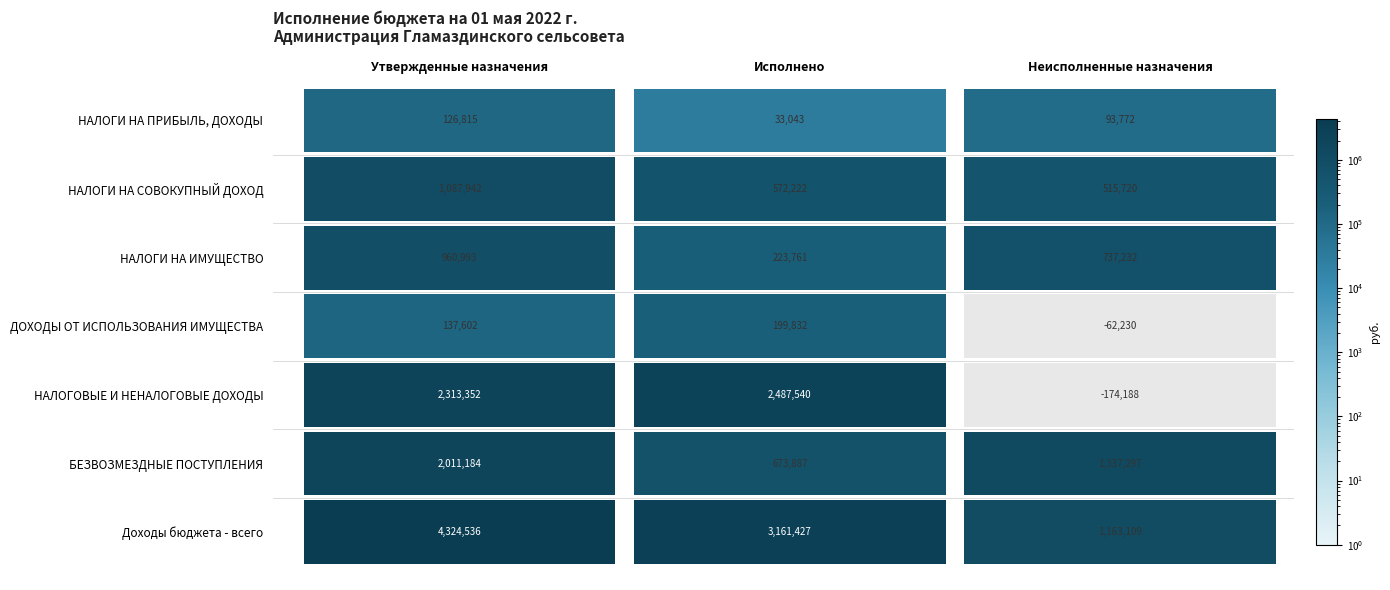

Which has a higher value, Утвержденные назначения or Исполнено?

Утвержденные назначения